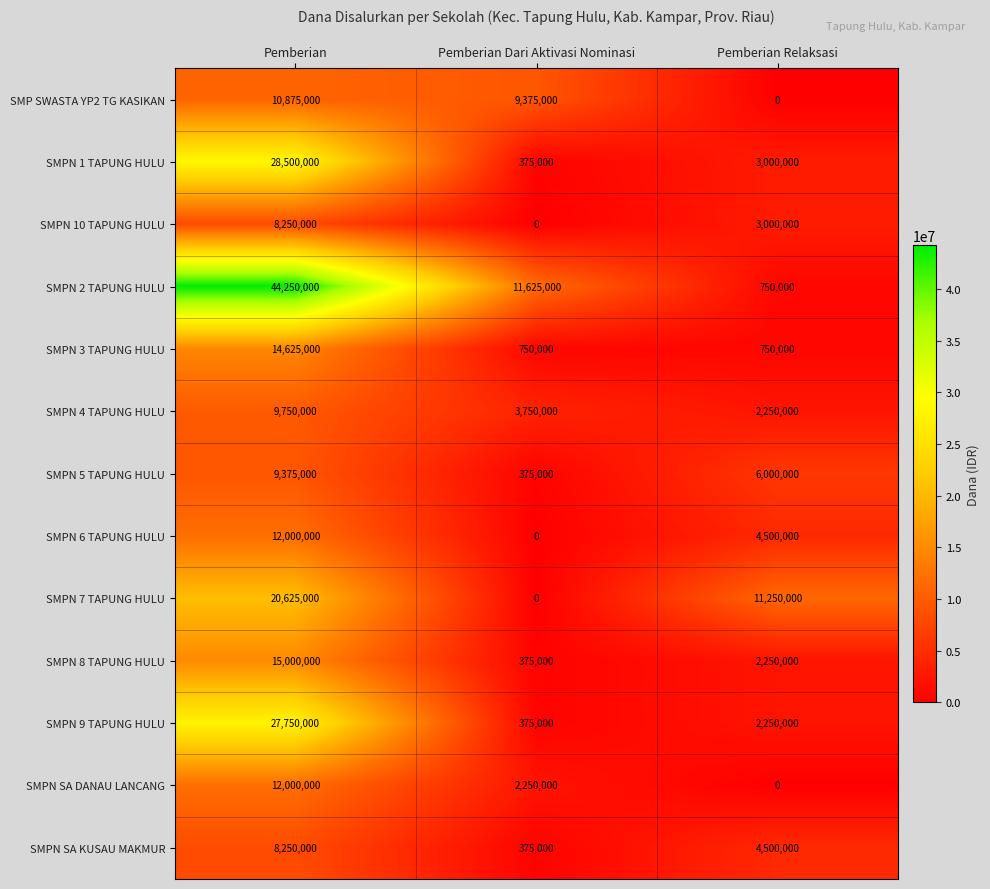

Which label corresponds to the largest value in the chart?

Pemberian